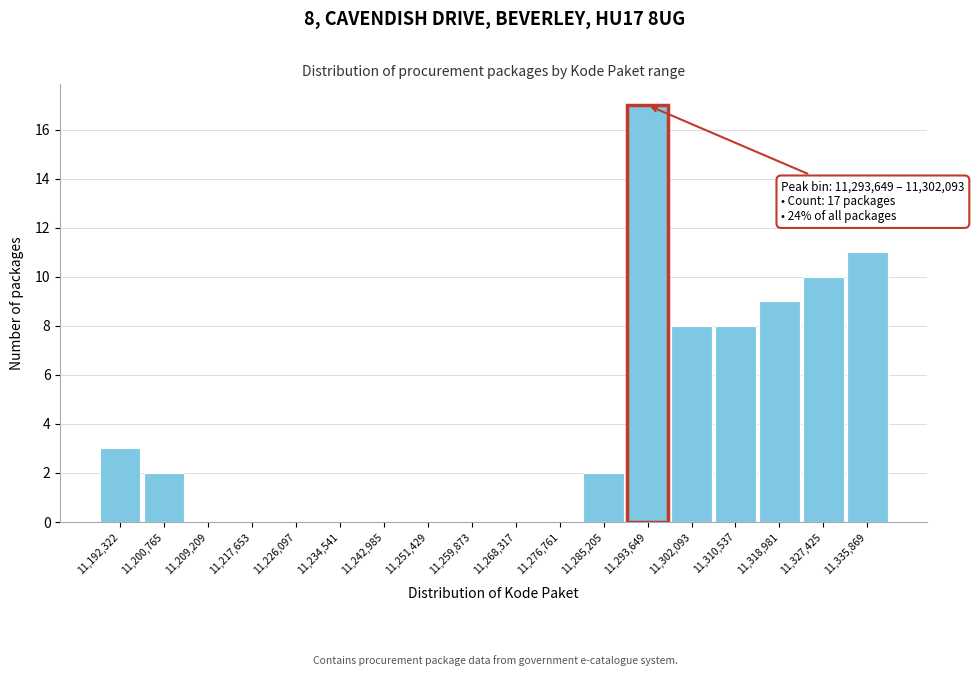

Reading right to left, extract all data points from this chart.

11,335,869=11	11,327,425=10	11,318,981=9	11,310,537=8	11,302,093=8	11,293,649=17	11,285,205=2	11,276,761=0	11,268,317=0	11,259,873=0	11,251,429=0	11,242,985=0	11,234,541=0	11,226,097=0	11,217,653=0	11,209,209=0	11,200,765=2	11,192,322=3